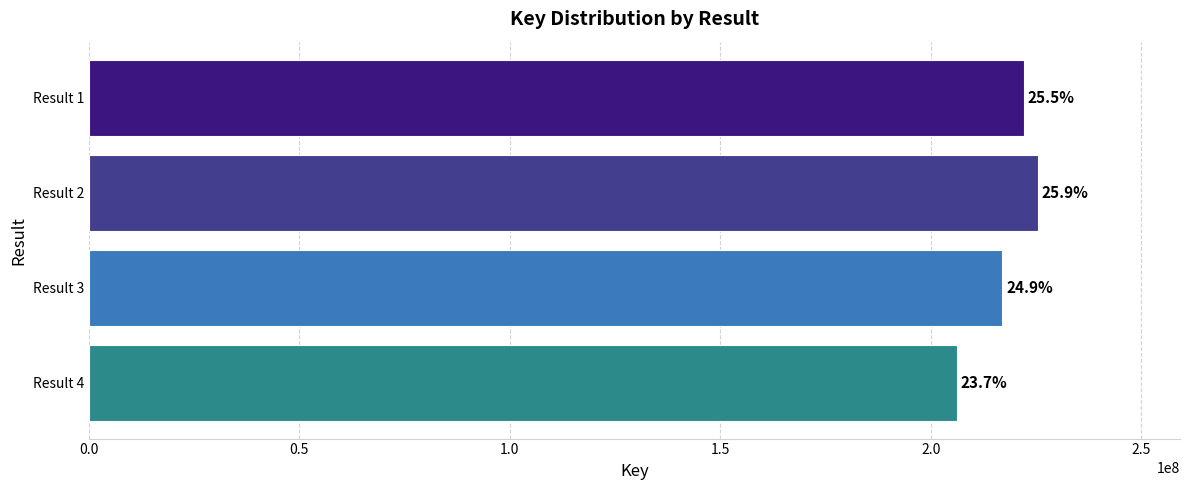

What is the greatest value displayed?

225346770